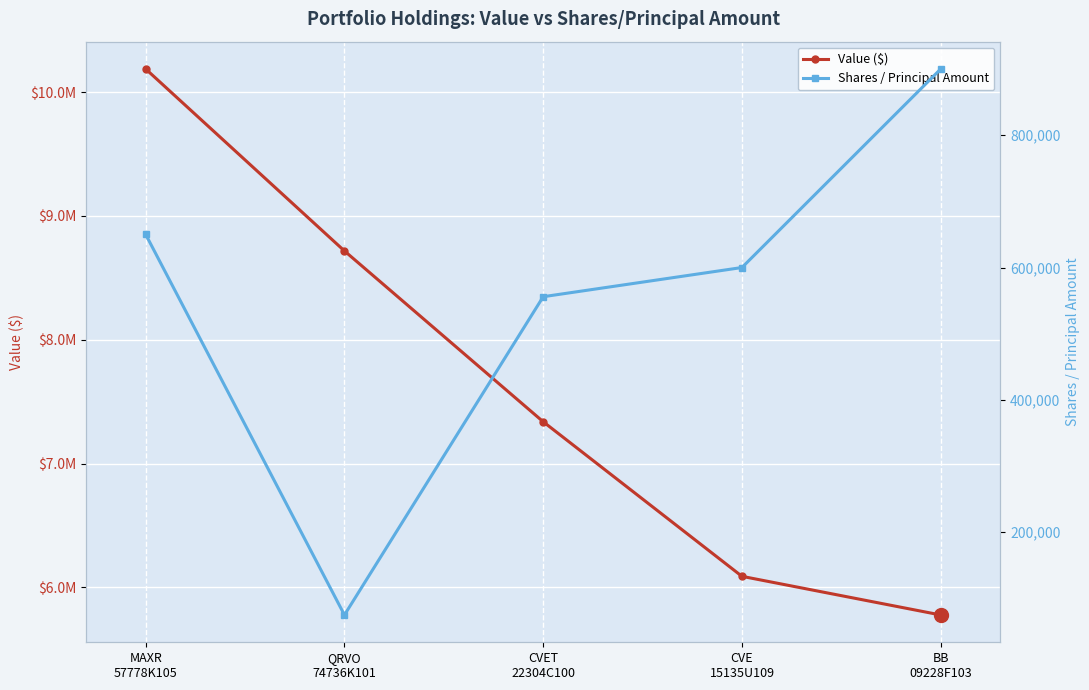

True or false: Shares / Principal Amount and Value ($) cross at least once.

False